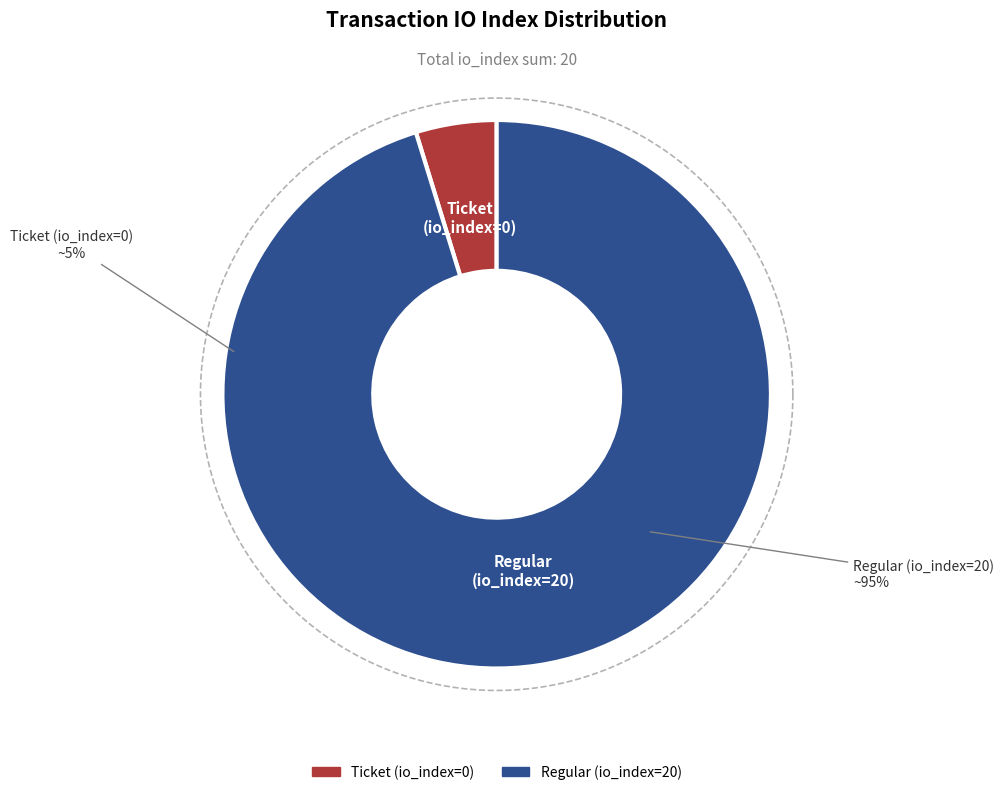

How many segments does this pie chart have?

2